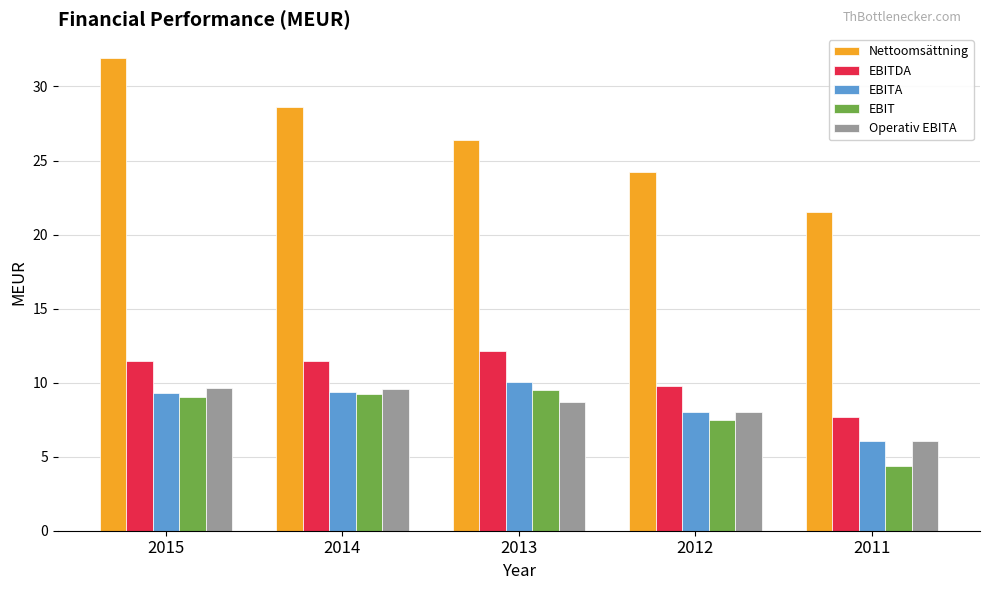

What is the difference between the highest and lowest values at 2011?

17.1